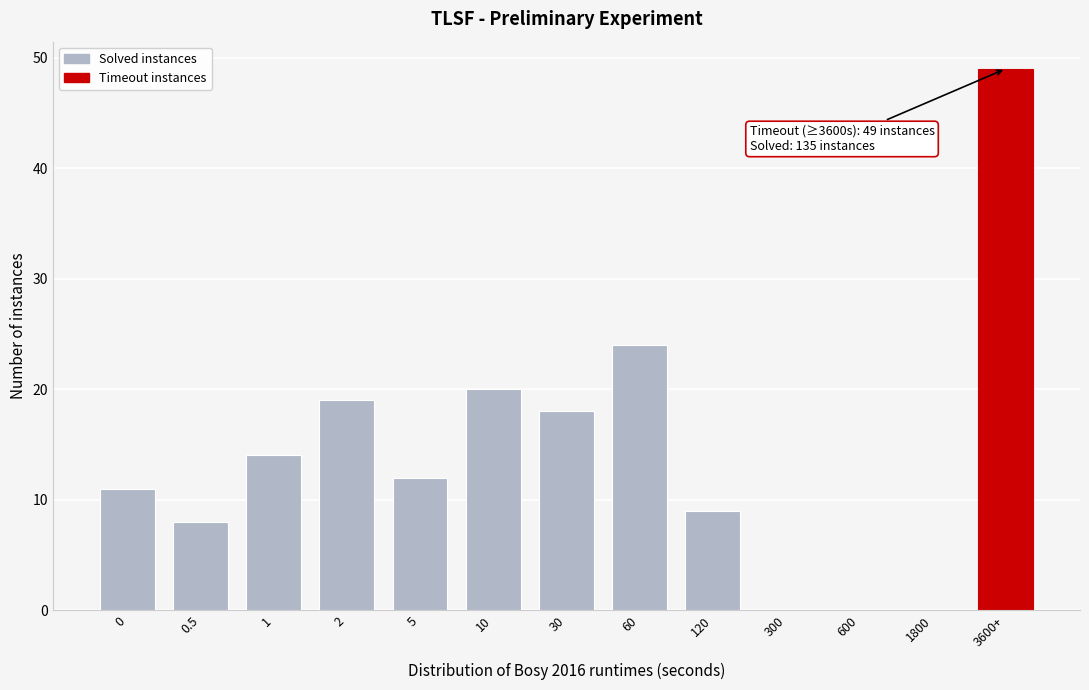

Reading left to right, list all the values displayed in this chart.

0=11	0.5=8	1=14	2=19	5=12	10=20	30=18	60=24	120=9	300=0	600=0	1800=0	3600+=49